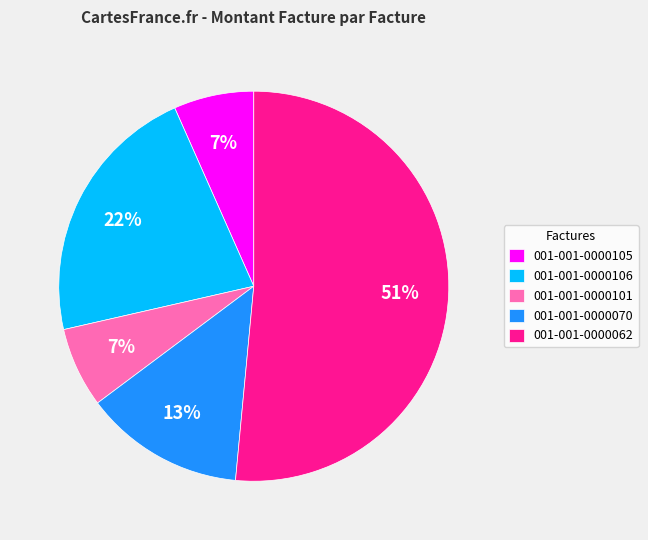

Combined, do 001-001-0000070 and 001-001-0000106 account for over 50%?

No